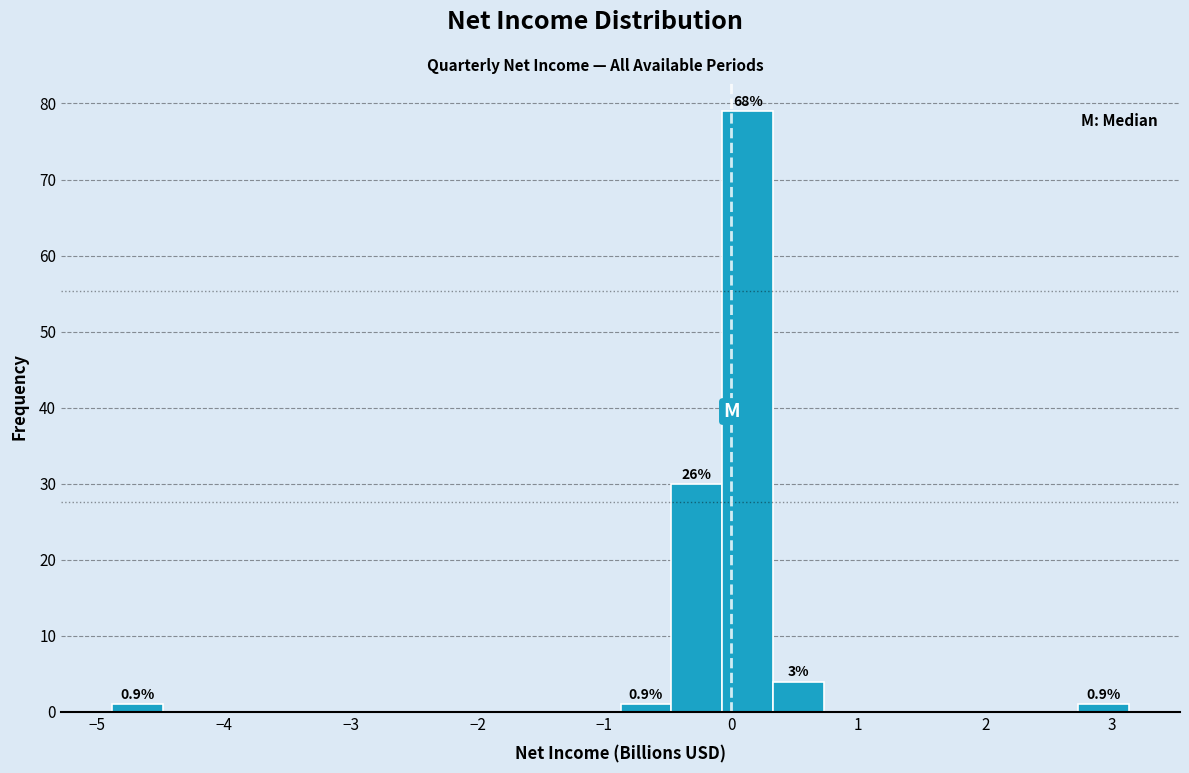

Over which range of the x-axis is the bar tallest?

-0.1 to 0.3